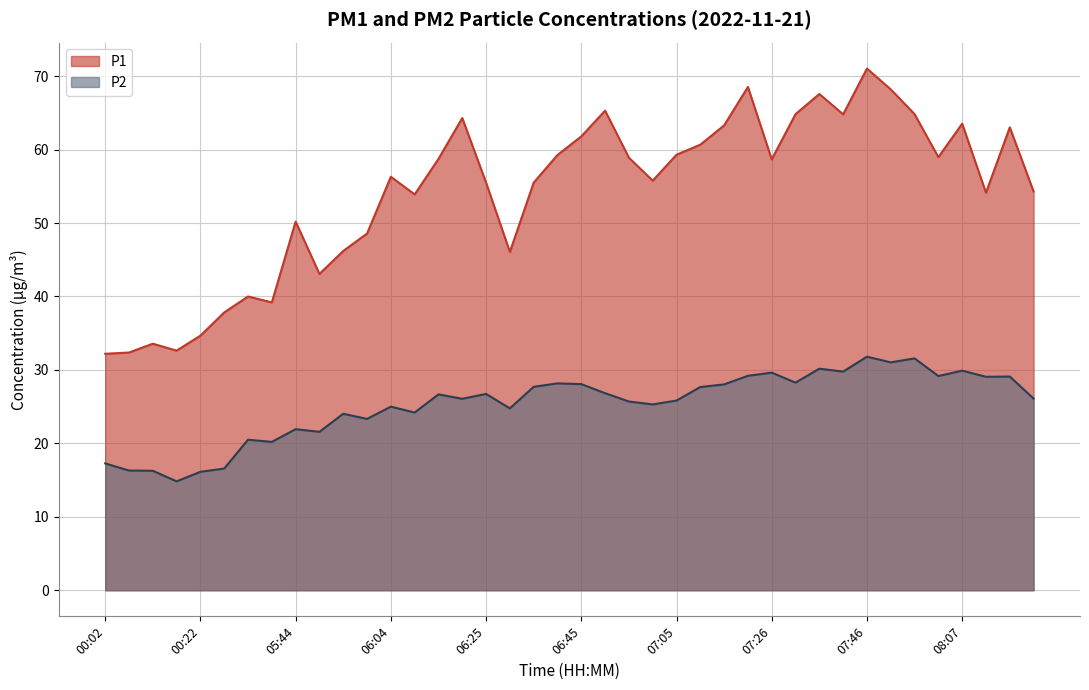

Where does the P2 series first go above 26?

06:15